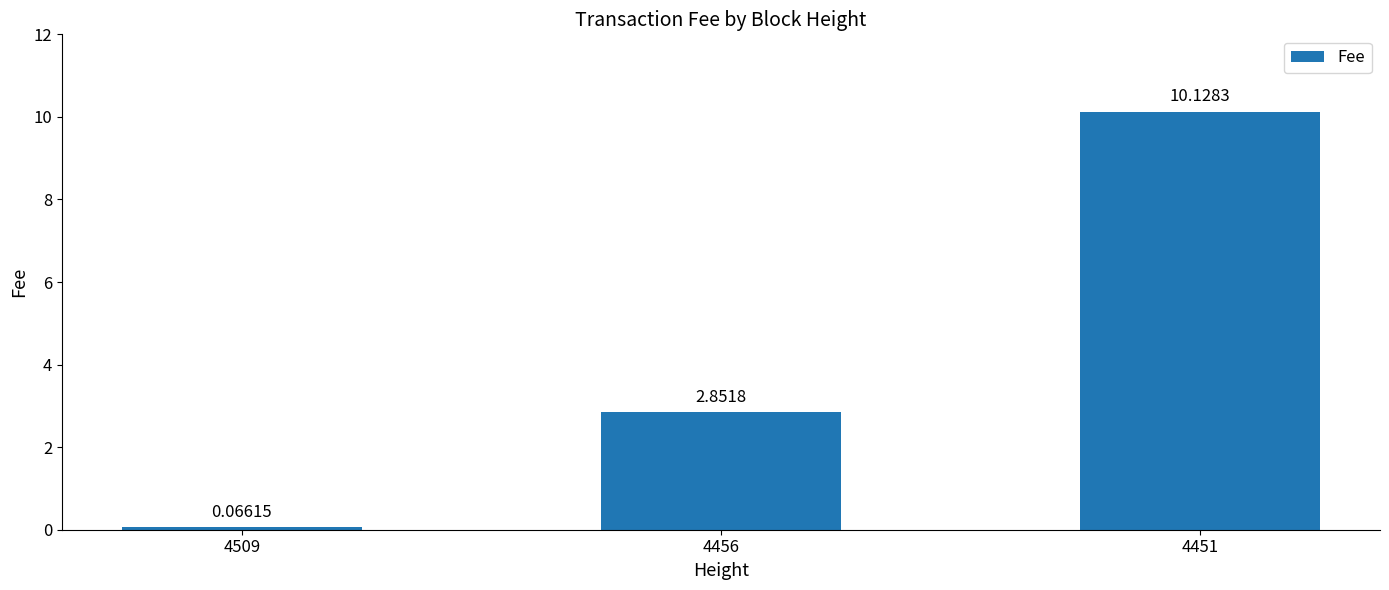

List the labels in order of value, smallest first.

4509, 4456, 4451